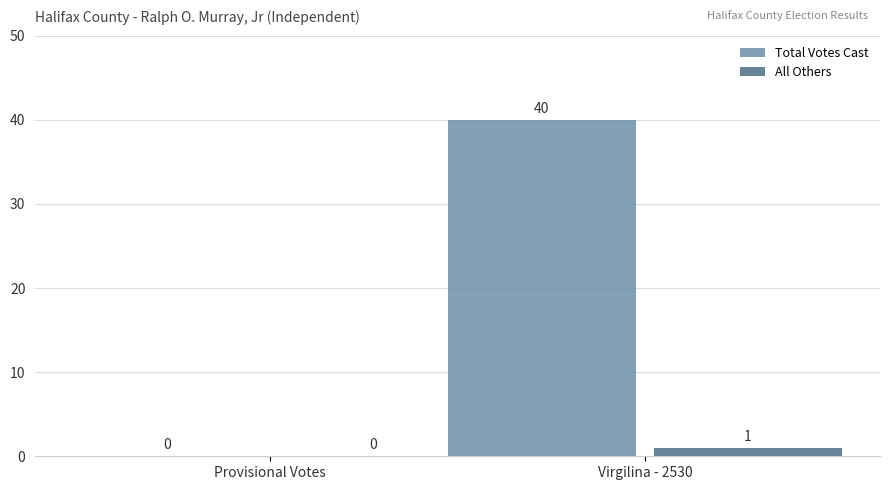

Reading left to right, extract all data points from this chart.

Total Votes Cast: Provisional Votes=0	Virgilina - 2530=40
All Others: Provisional Votes=0	Virgilina - 2530=1